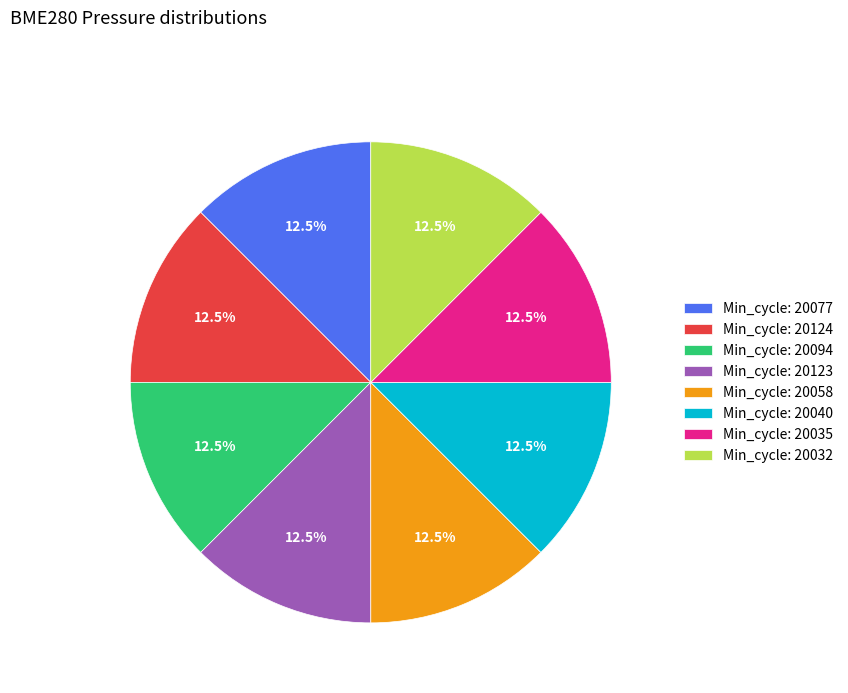

What is the ratio of the value at Min_cycle: 20123 to the value at Min_cycle: 20124?

1.0